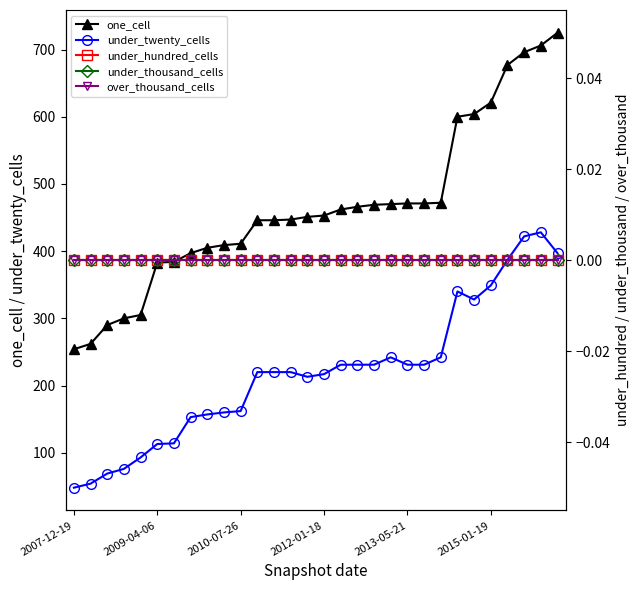

What is the highest value of the one_cell series?

725